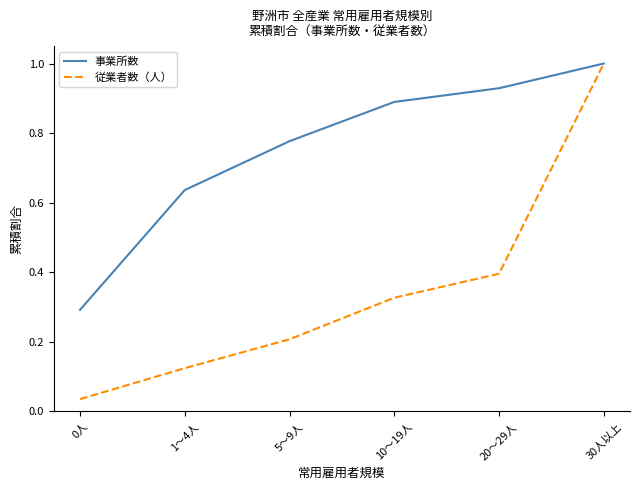

At which category is the sum across all series the highest?

30人以上